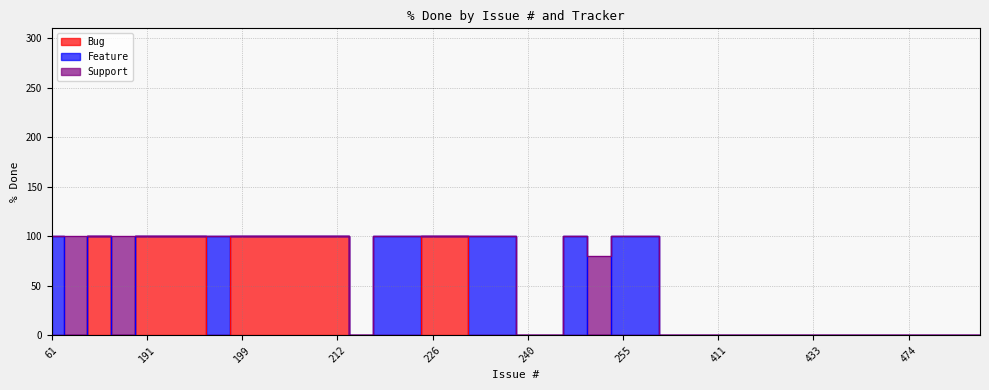

True or false: Support and Bug intersect in this chart.

False